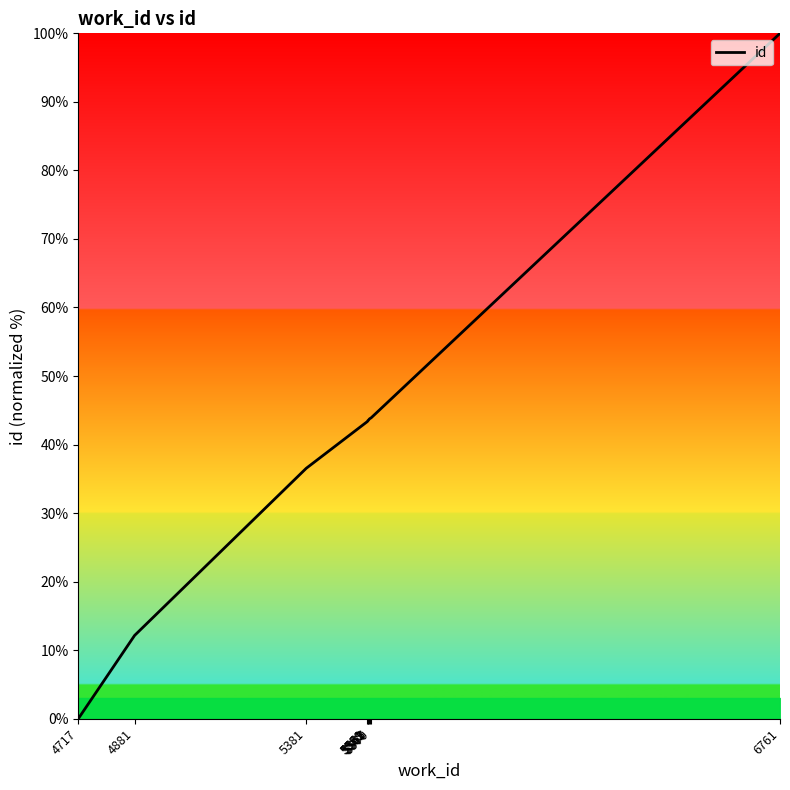

What is the sum of all values?

410.5